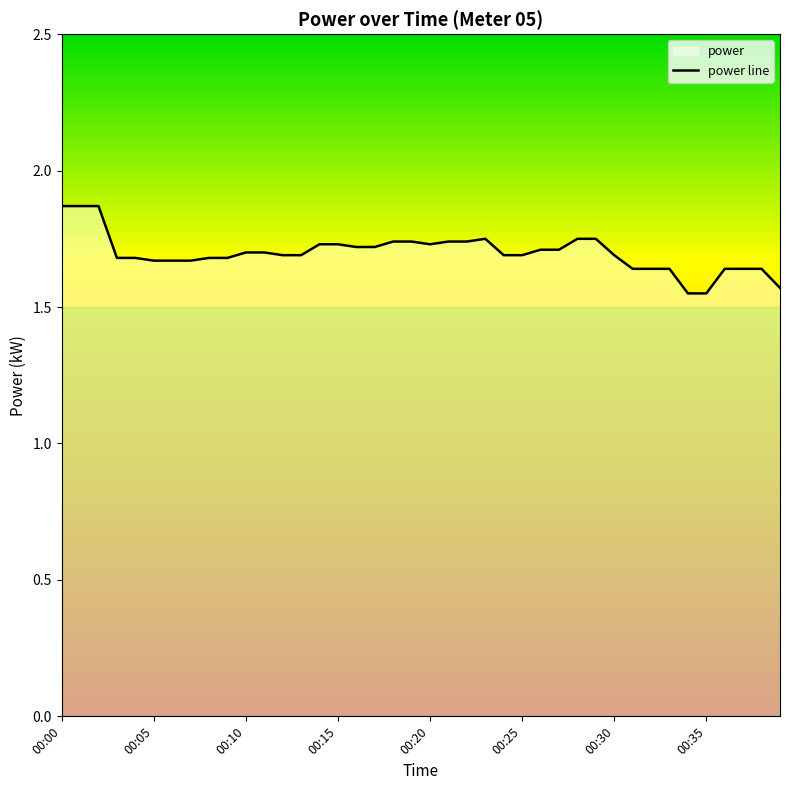

What is the difference between the maximum and minimum values?

0.3